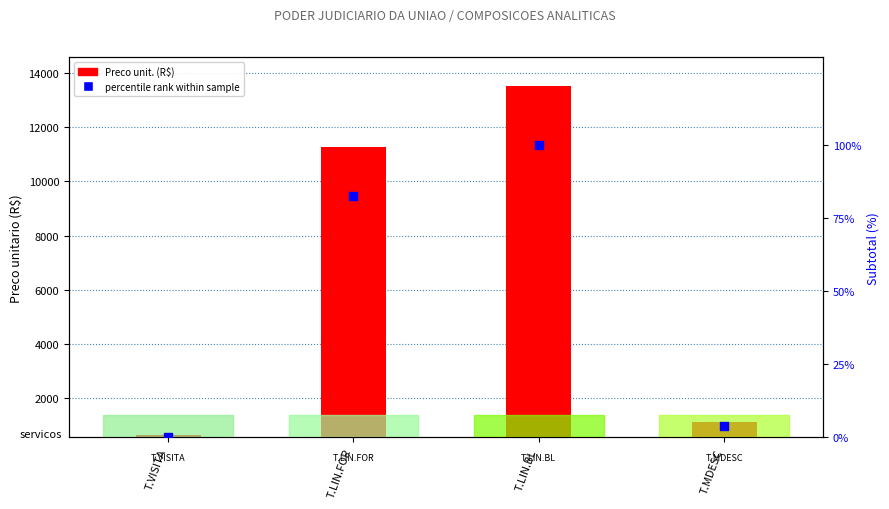

Is the value of Preco unit. (R$) at T.LIN.FOR greater than the value of percentile rank within sample at T.MDESC?

Yes